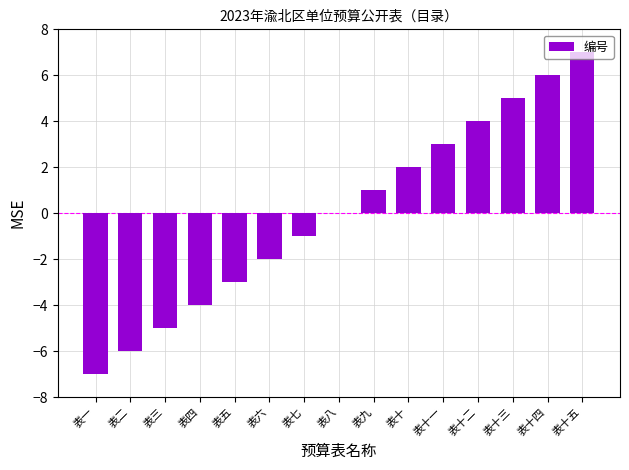

Reading left to right, transcribe all the data shown in this chart.

-7	-6	-5	-4	-3	-2	-1	0	1	2	3	4	5	6	7